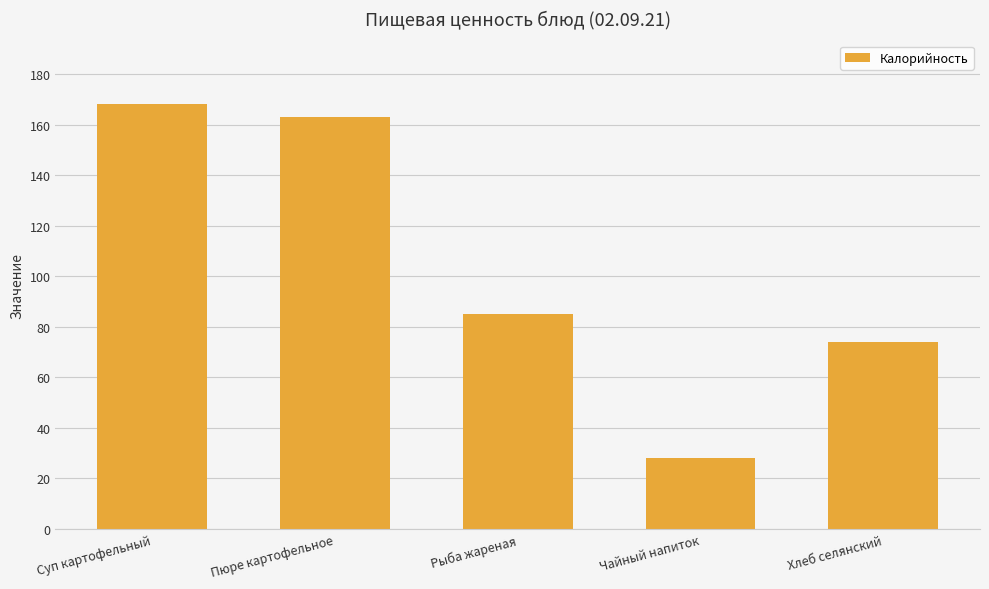

True or false: the data shows 76 at Суп картофельный.

False